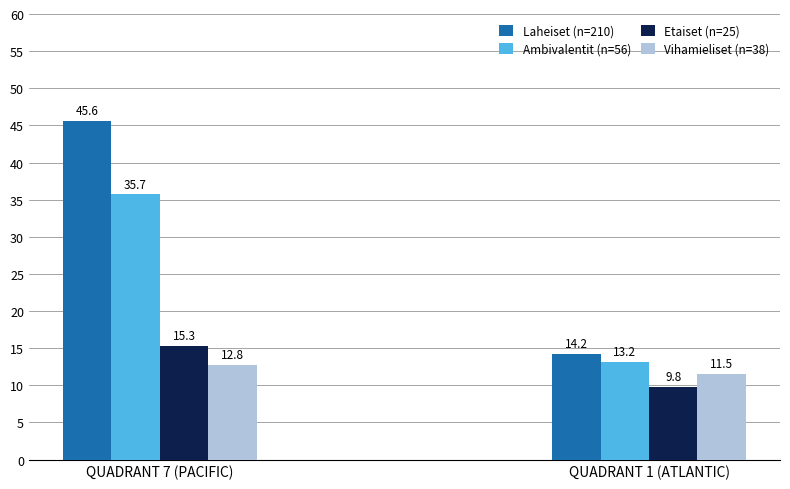

Which series changed the most between QUADRANT 7 (PACIFIC) and QUADRANT 1 (ATLANTIC)?

Laheiset (n=210)